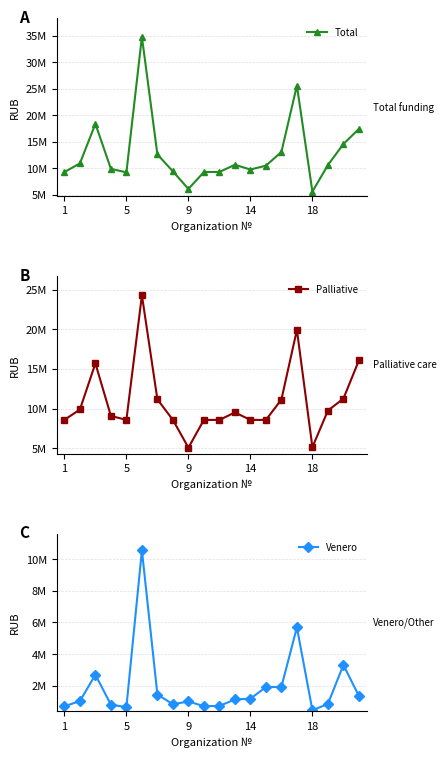

Does the chart display data point markers on the line(s)?

Yes